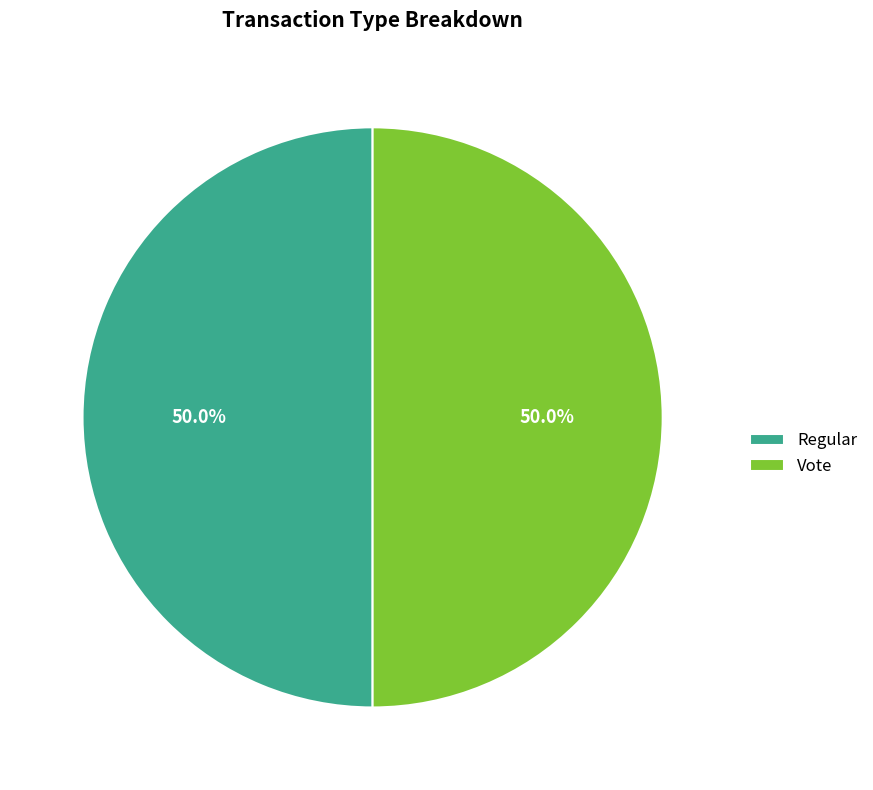

Approximately how many times larger is the value at Regular compared to Vote?

1.0